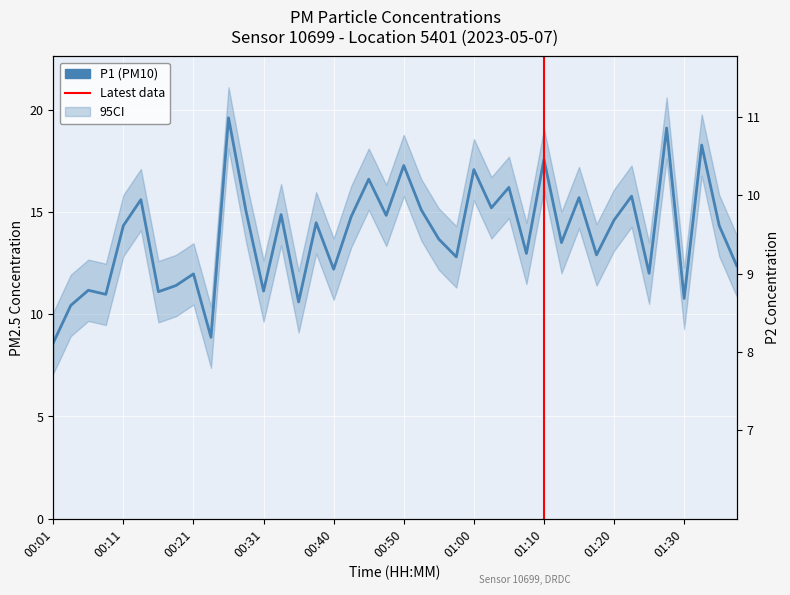

True or false: P1 and P2 intersect in this chart.

False